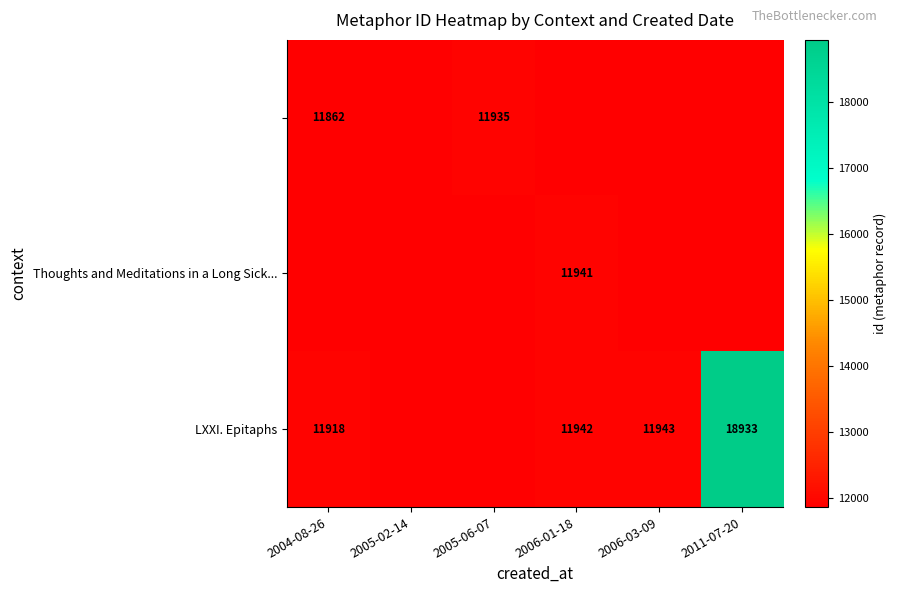

What is the minimum value shown in the chart?

5931